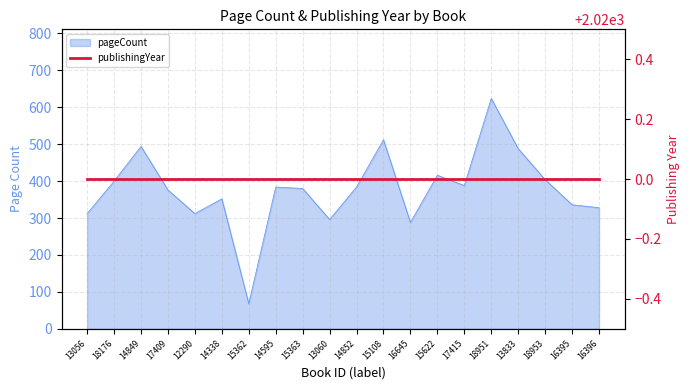

Approximately how many times larger is the value at 17415 compared to 18951?

0.6